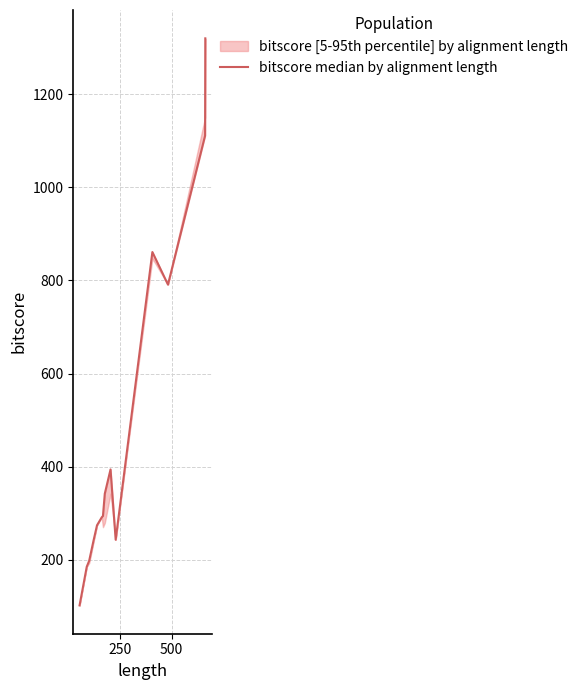

How many interior local peaks (higher than both neighbors) does the data have?

2